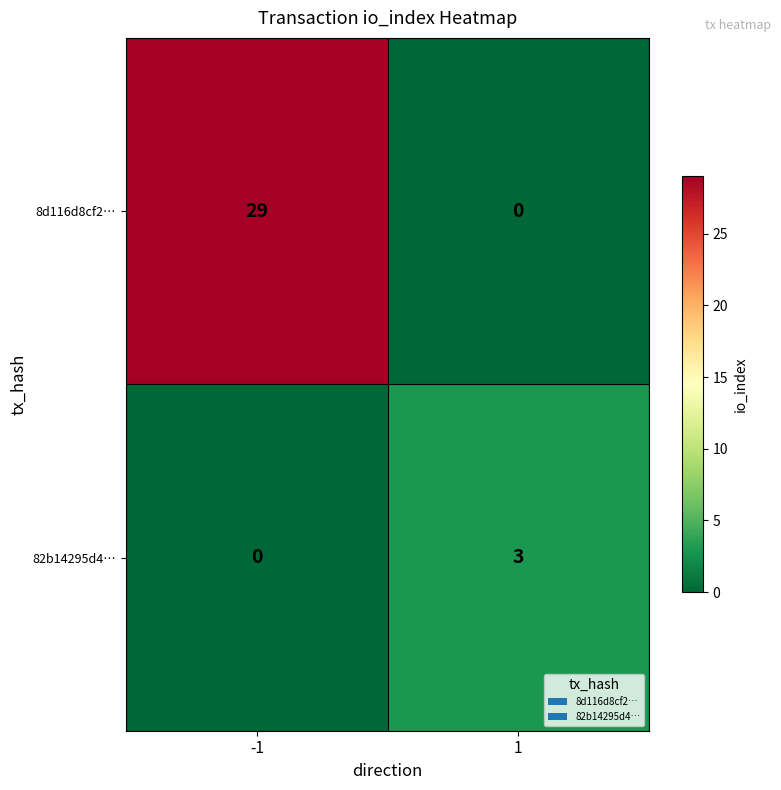

What is the maximum value for 82b14295d4…?

3